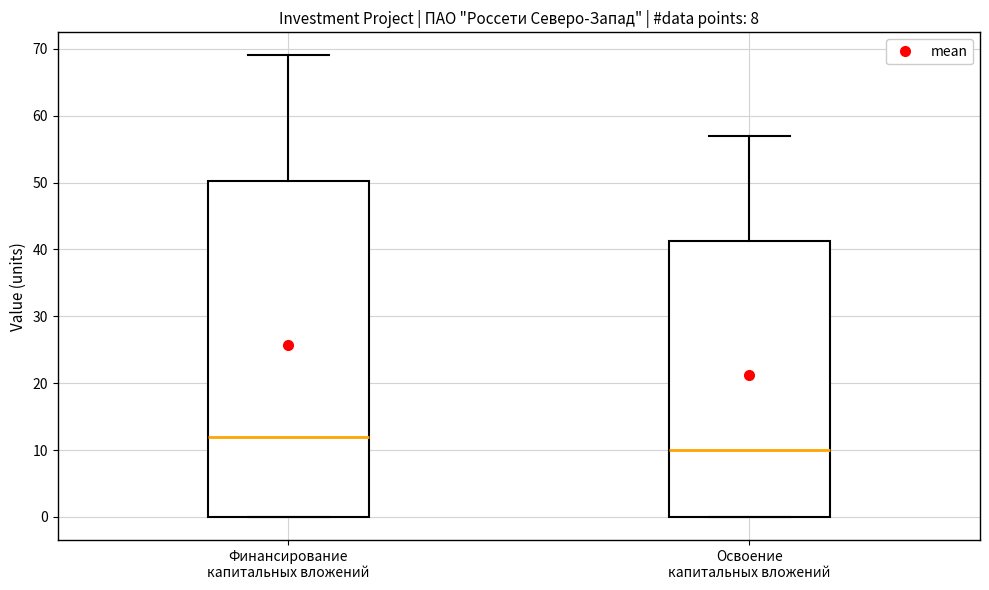

Which box has the lowest median line?

Освоение капитальных вложений